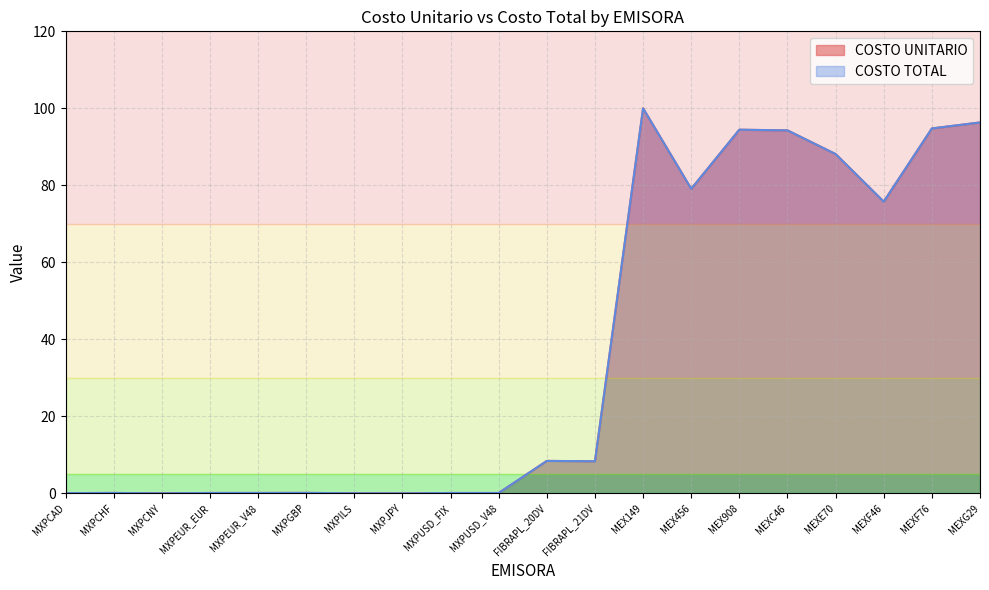

True or false: COSTO TOTAL and COSTO UNITARIO intersect in this chart.

False